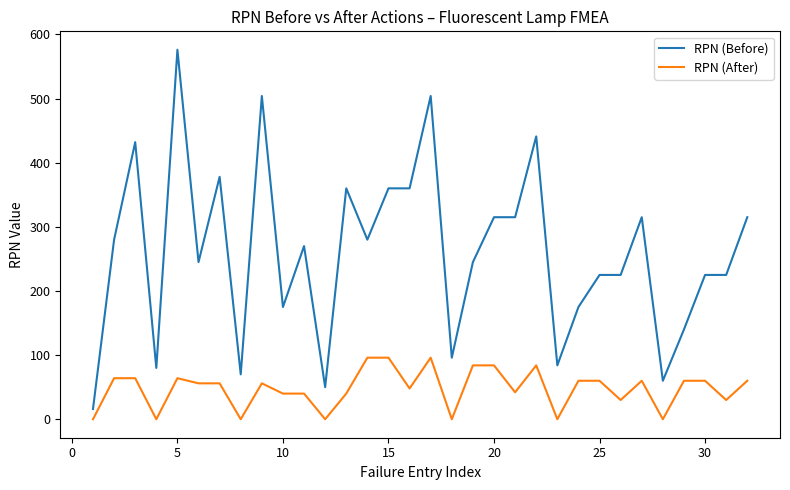

Which series has the widest spread of values?

RPN (Before)